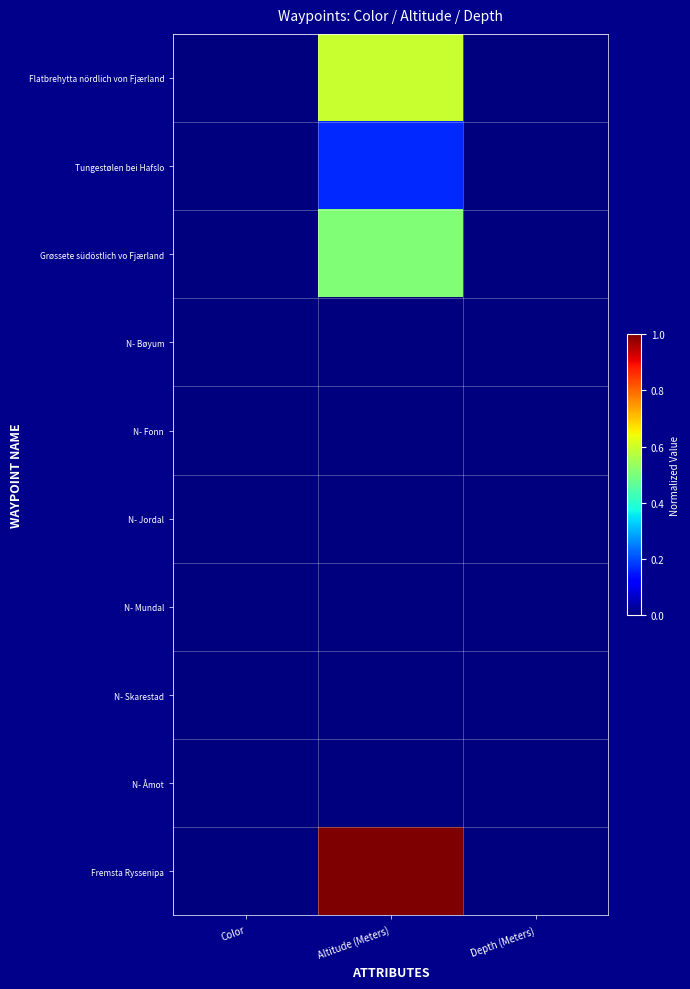

Which series has the largest total across all categories?

Fremsta Ryssenipa